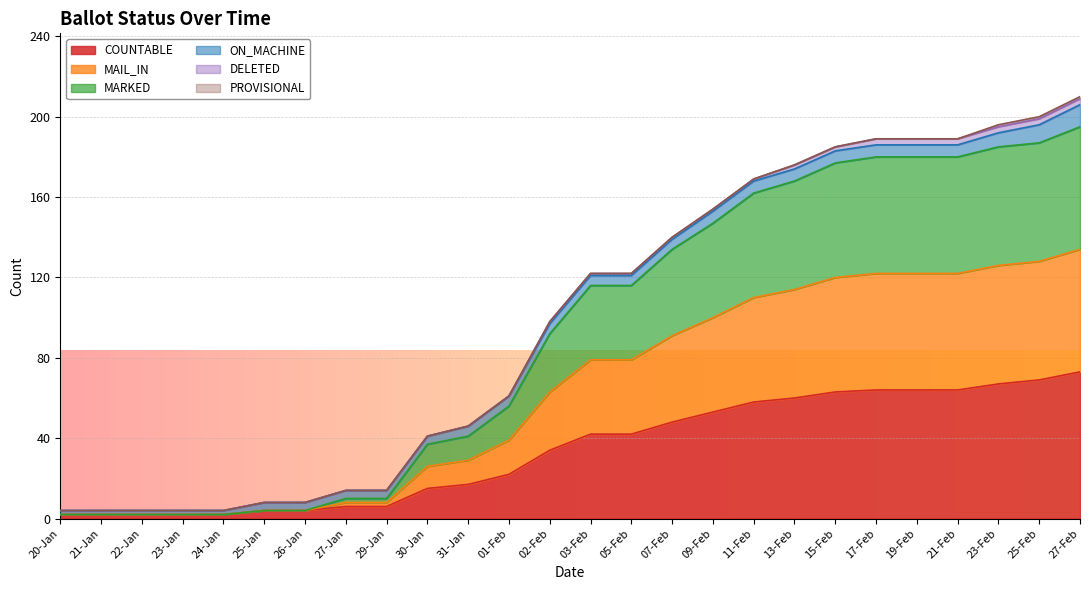

True or false: MAIL_IN and COUNTABLE cross at least once.

False